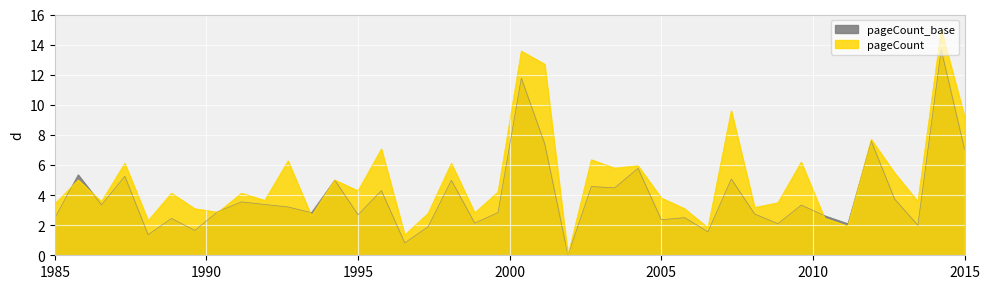

Approximately how many times larger is the value at 5324 compared to 3945?

0.3